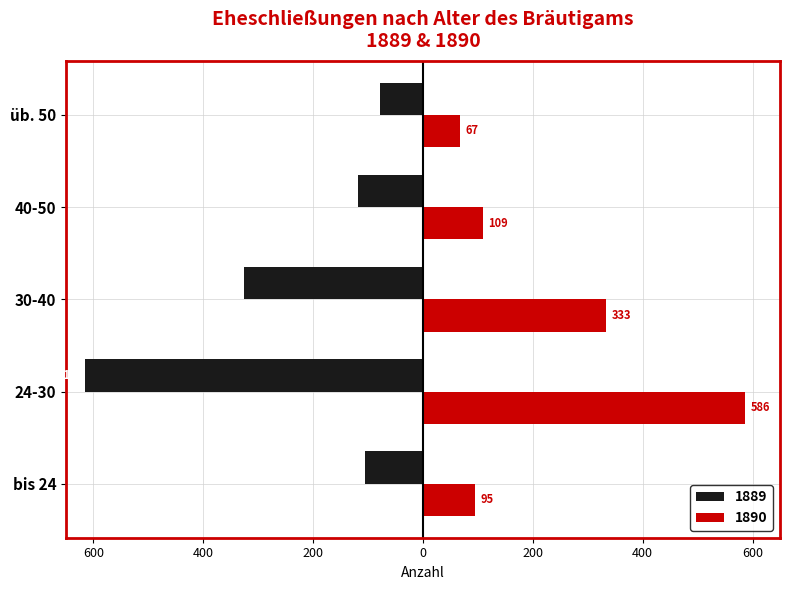

What are all the series names shown in the legend?

1889, 1890